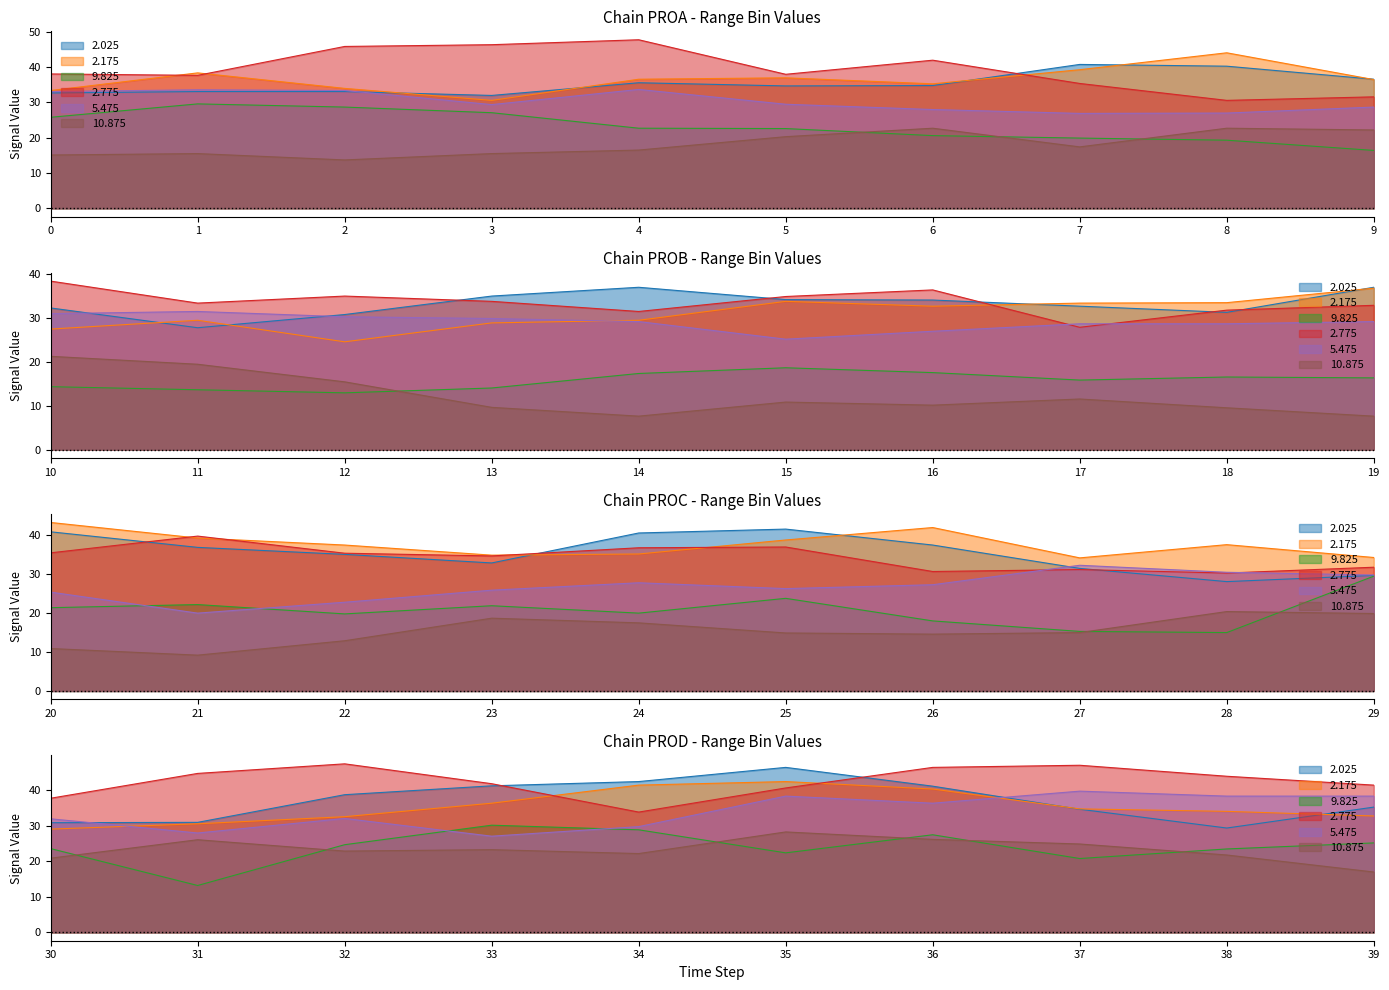

Reading right to left, extract all data points from this chart.

2.025: 35.3	29.4	34.7	41.2	46.5	42.5	41.3	38.8	31.0	30.9	29.7	28.1	31.5	37.5	41.6	40.6	32.9	35.1	36.9	40.9	36.9	31.2	32.6	34.0	34.1	36.9	34.9	30.7	27.7	32.2	36.6	40.3	40.8	34.8	34.7	35.6	32.0	33.1	33.1	32.7
2.175: 32.8	34.1	34.8	40.4	42.5	41.5	36.4	32.6	30.6	29.1	34.3	37.6	34.2	42.0	38.8	35.2	34.9	37.5	39.3	43.3	36.7	33.4	33.3	32.6	33.7	29.4	28.8	24.5	29.4	27.4	36.5	44.1	39.3	35.3	37.0	36.6	30.6	34.0	38.4	33.4
9.825: 25.2	23.5	20.8	27.5	22.4	28.9	30.2	24.7	13.2	23.6	29.5	15.0	15.3	18.0	23.8	20.0	21.9	19.8	22.2	21.4	16.3	16.5	15.8	17.5	18.6	17.3	14.0	12.9	13.6	14.3	16.4	19.3	19.9	20.6	22.6	22.7	27.1	28.7	29.6	25.8
2.775: 41.5	44.0	47.1	46.5	40.7	33.9	41.9	47.5	44.8	37.8	31.8	30.3	31.2	30.7	37.0	36.8	34.7	35.4	39.8	35.5	32.8	31.7	27.8	36.3	34.8	31.4	33.7	34.9	33.3	38.3	31.6	30.6	35.4	42.0	38.0	47.8	46.4	45.9	37.7	38.1
5.475: 38.4	38.4	39.8	36.4	38.4	29.8	27.1	32.1	28.0	32.0	29.8	30.5	32.3	27.3	26.3	27.8	25.9	22.8	20.0	25.4	29.1	28.6	28.6	26.9	25.1	29.1	29.8	30.2	31.4	30.9	28.7	27.0	26.9	28.0	29.5	33.7	29.4	33.4	33.6	33.1
10.875: 17.0	21.8	24.9	26.2	28.3	22.2	23.3	22.9	26.1	20.9	19.9	20.4	15.0	14.6	14.9	17.5	18.7	12.9	9.2	10.9	7.6	9.5	11.5	10.1	10.8	7.6	9.6	15.4	19.4	21.2	22.2	22.7	17.4	22.7	20.3	16.5	15.5	13.7	15.5	15.1